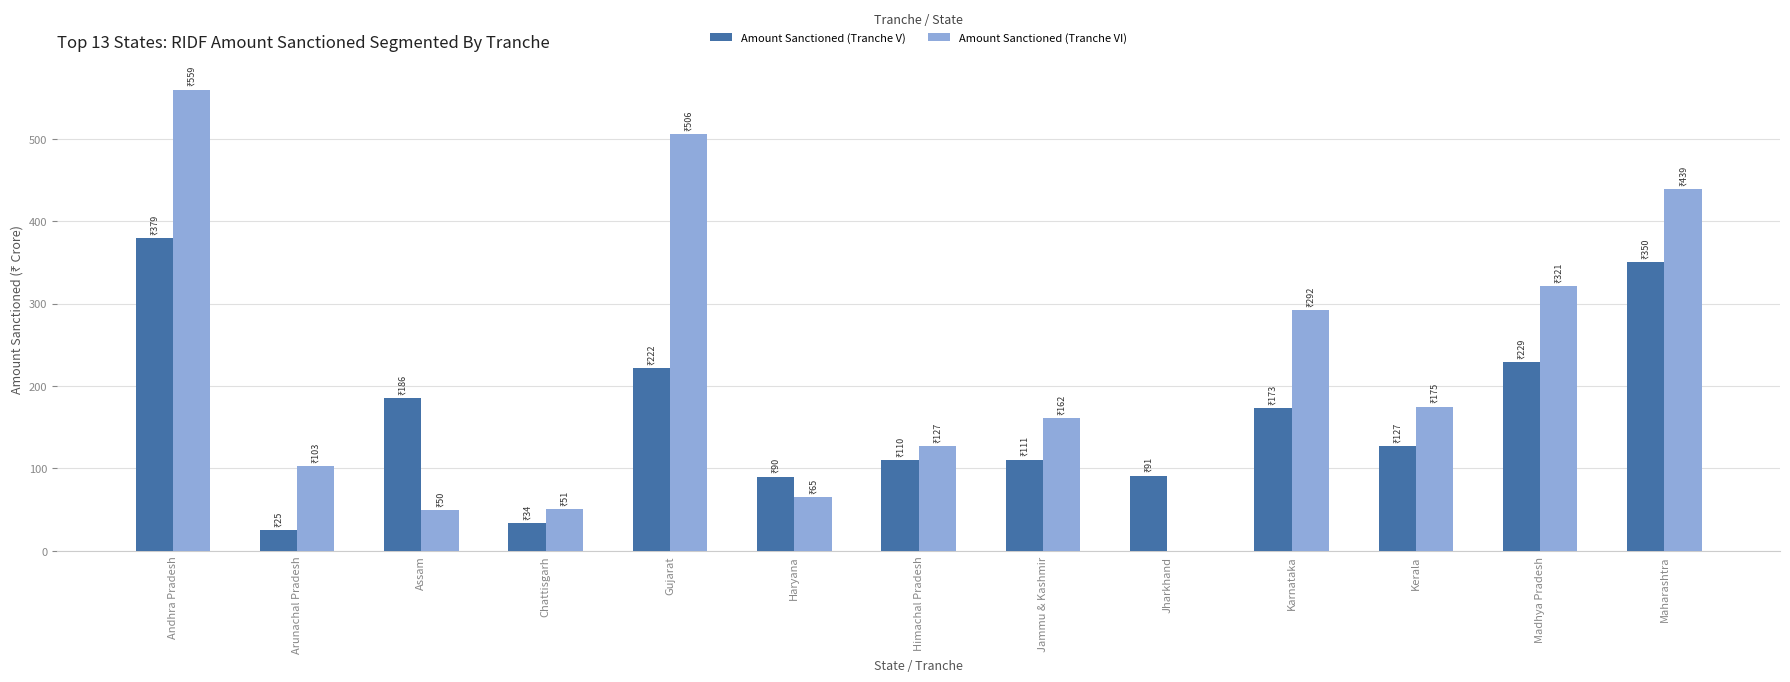

What are all the series names shown in the legend?

Amount Sanctioned (Tranche V), Amount Sanctioned (Tranche VI)